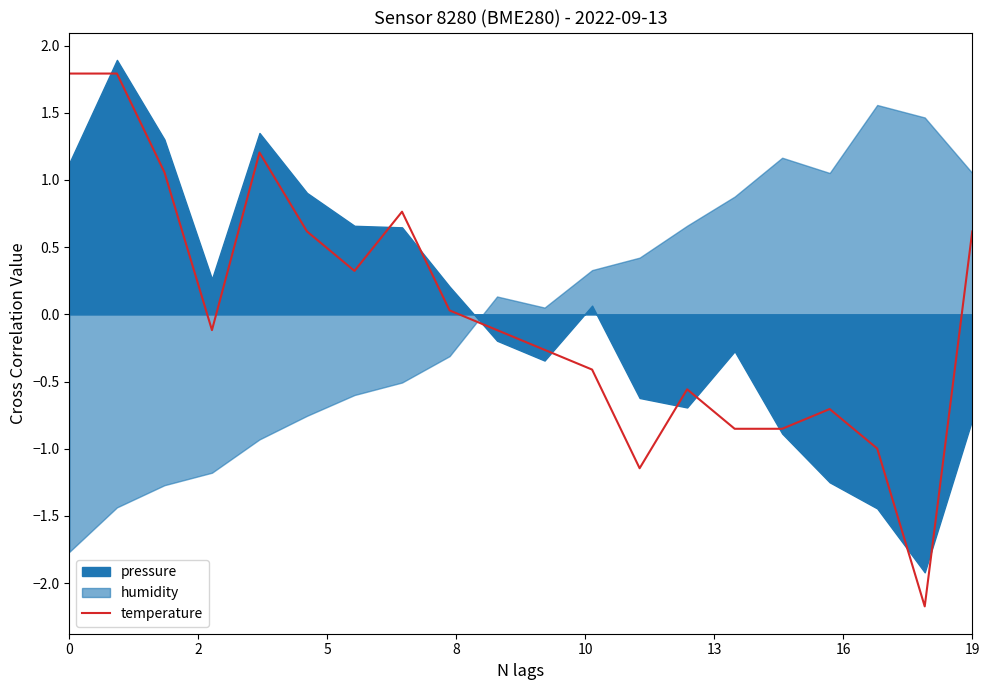

Does the chart display data point markers on the line(s)?

No